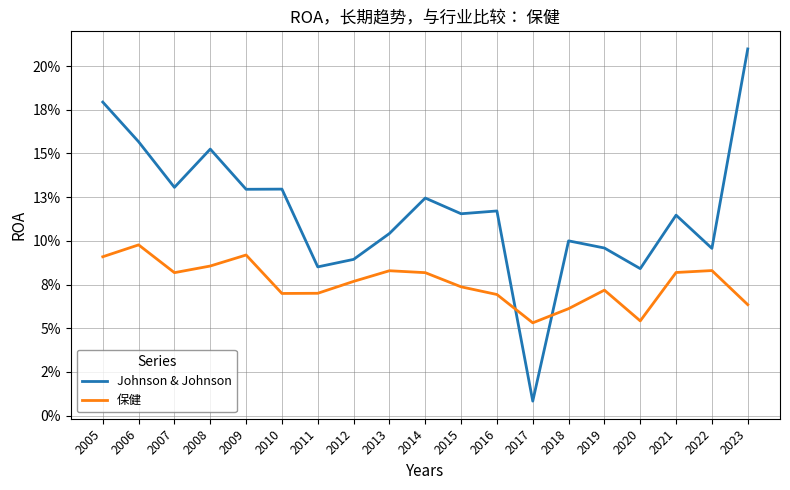

Between 2019 and 2007, which is larger?

2007